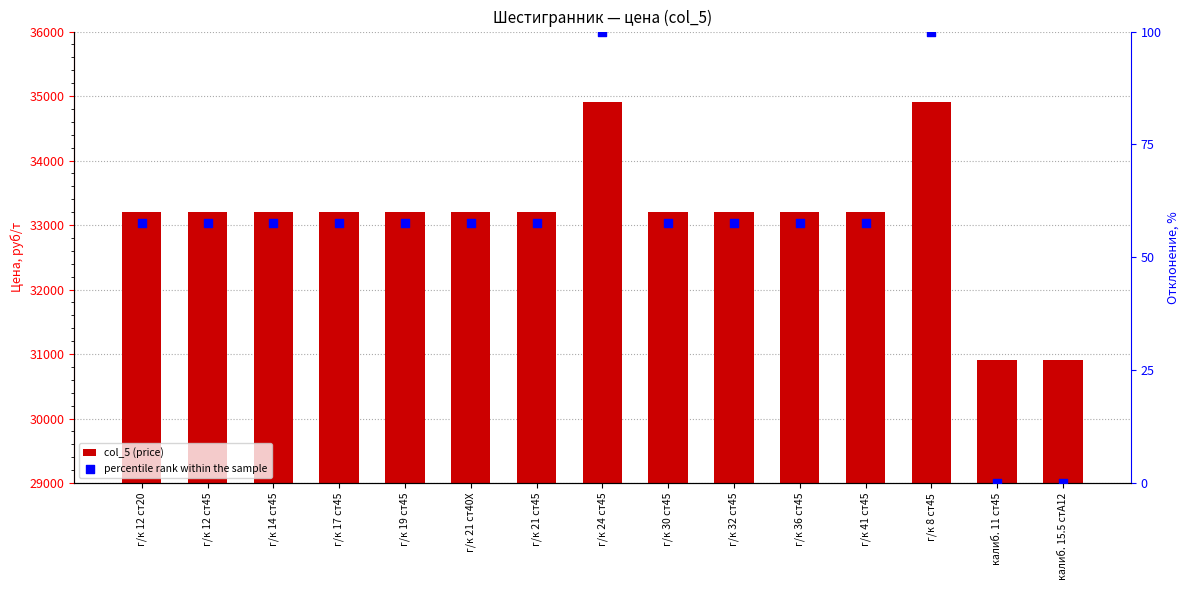

What are all the series names shown in the legend?

col_5 (price), percentile rank within the sample